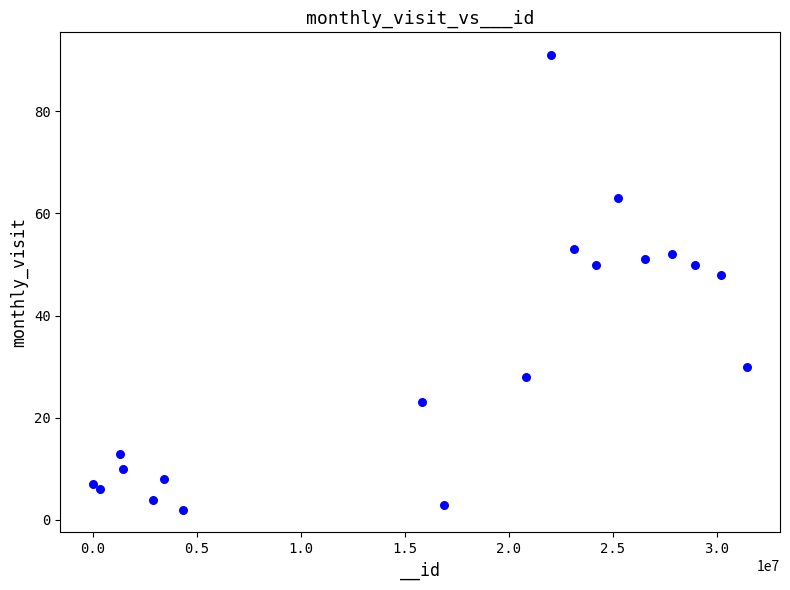

What is the range of Y values (max minus min)?

89